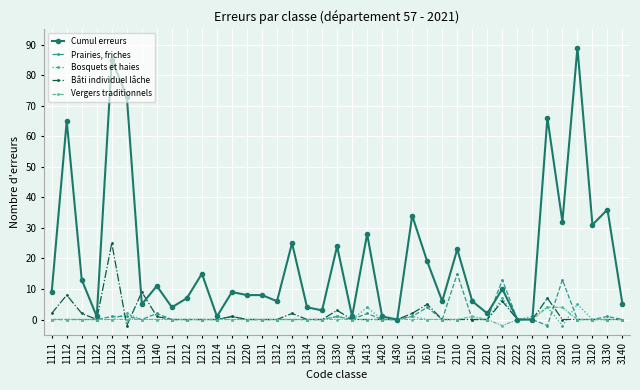

Reading left to right, what are all the values shown in this chart?

Cumul erreurs: 1111=9	1112=65	1121=13	1122=1	1123=85	1124=73	1130=5	1140=11	1211=4	1212=7	1213=15	1214=1	1215=9	1220=8	1311=8	1312=6	1313=25	1314=4	1320=3	1330=24	1340=1	1413=28	1420=1	1430=0	1510=34	1610=19	1710=6	2110=23	2120=6	2210=2	2221=10	2222=0	2223=0	2310=66	2320=32	3110=89	3120=31	3130=36	3140=5
Prairies, friches: 1111=0	1112=0	1121=0	1122=0	1123=1	1124=1	1130=0	1140=2	1211=0	1212=0	1213=0	1214=0	1215=1	1220=0	1311=0	1312=0	1313=0	1314=0	1320=0	1330=1	1340=0	1413=2	1420=0	1430=0	1510=1	1610=4	1710=0	2110=15	2120=0	2210=0	2221=13	2222=0	2223=0	2310=-2	2320=13	3110=0	3120=0	3130=1	3140=0
Bosquets et haies: 1111=0	1112=0	1121=0	1122=0	1123=0	1124=2	1130=0	1140=0	1211=0	1212=0	1213=0	1214=0	1215=0	1220=0	1311=0	1312=0	1313=0	1314=0	1320=0	1330=1	1340=0	1413=4	1420=0	1430=0	1510=1	1610=0	1710=0	2110=0	2120=0	2210=0	2221=7	2222=0	2223=1	2310=4	2320=-2	3110=5	3120=0	3130=0	3140=0
Bâti individuel lâche: 1111=2	1112=8	1121=2	1122=0	1123=25	1124=-2	1130=9	1140=1	1211=0	1212=0	1213=0	1214=0	1215=1	1220=0	1311=0	1312=0	1313=2	1314=0	1320=0	1330=3	1340=0	1413=0	1420=0	1430=0	1510=2	1610=5	1710=0	2110=0	2120=0	2210=0	2221=6	2222=0	2223=0	2310=7	2320=0	3110=0	3120=0	3130=0	3140=0
Vergers traditionnels: 1111=0	1112=0	1121=0	1122=0	1123=0	1124=0	1130=0	1140=0	1211=0	1212=0	1213=0	1214=0	1215=0	1220=0	1311=0	1312=0	1313=0	1314=0	1320=0	1330=0	1340=0	1413=0	1420=0	1430=0	1510=0	1610=0	1710=0	2110=0	2120=1	2210=0	2221=-2	2222=0	2223=0	2310=4	2320=4	3110=0	3120=0	3130=0	3140=0